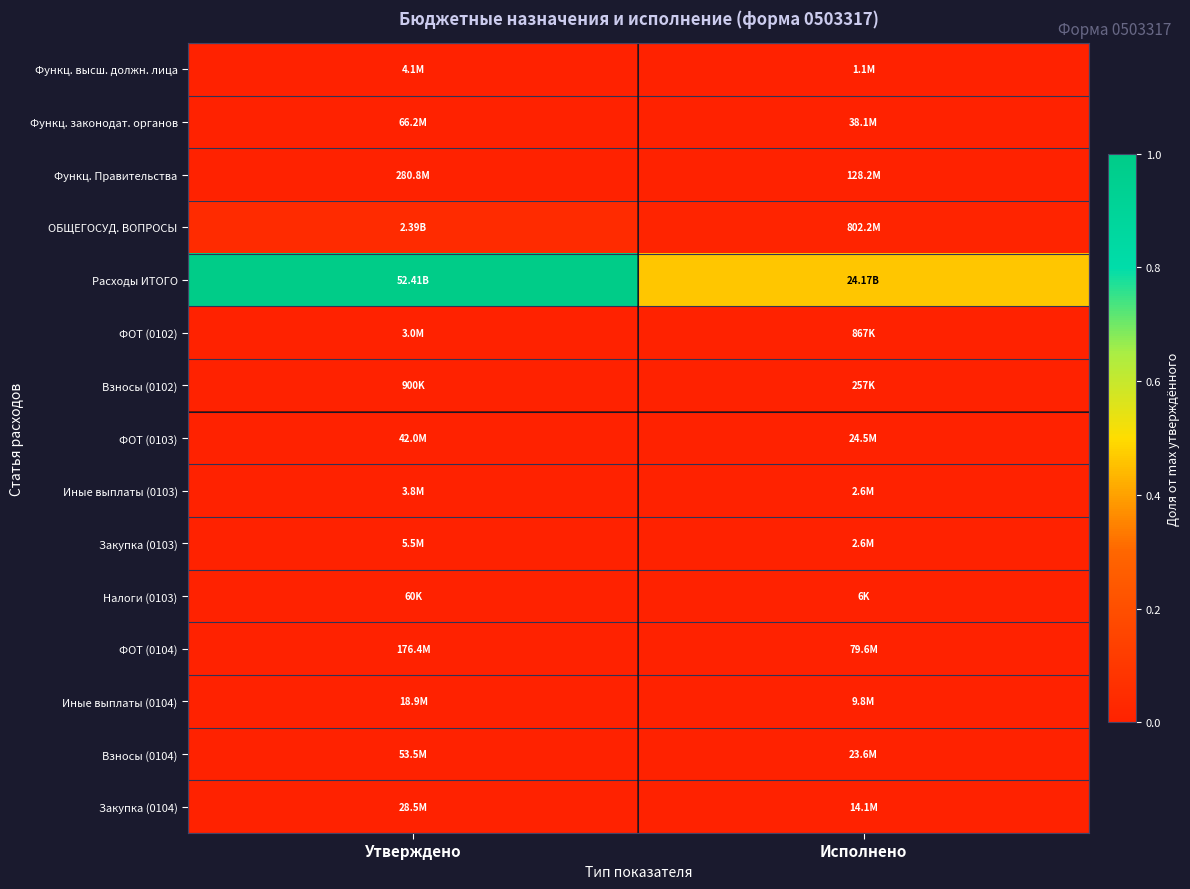

Reading left to right, extract all data points from this chart.

Функц. высш. должн. лица: Утверждено=0.0	Исполнено=0.0
Функц. законодат. органов: Утверждено=0.0	Исполнено=0.0
Функц. Правительства: Утверждено=0.0	Исполнено=0.0
ОБЩЕГОСУД. ВОПРОСЫ: Утверждено=0.0	Исполнено=0.0
Расходы ИТОГО: Утверждено=1.0	Исполнено=0.5
ФОТ (0102): Утверждено=0.0	Исполнено=0.0
Взносы (0102): Утверждено=0.0	Исполнено=0.0
ФОТ (0103): Утверждено=0.0	Исполнено=0.0
Иные выплаты (0103): Утверждено=0.0	Исполнено=0.0
Закупка (0103): Утверждено=0.0	Исполнено=0.0
Налоги (0103): Утверждено=0.0	Исполнено=0.0
ФОТ (0104): Утверждено=0.0	Исполнено=0.0
Иные выплаты (0104): Утверждено=0.0	Исполнено=0.0
Взносы (0104): Утверждено=0.0	Исполнено=0.0
Закупка (0104): Утверждено=0.0	Исполнено=0.0